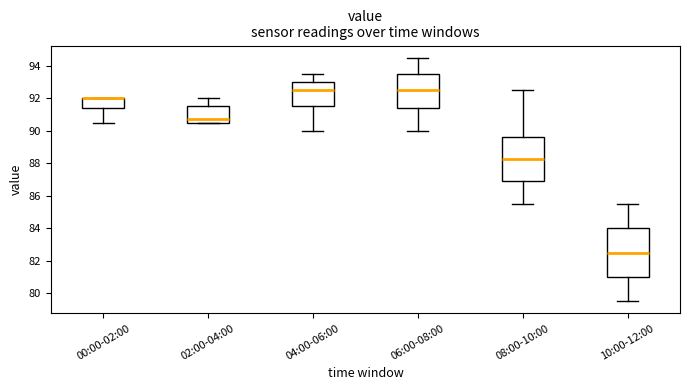

Comparing the boxes themselves (not the whiskers), which one is the tallest?

10:00-12:00